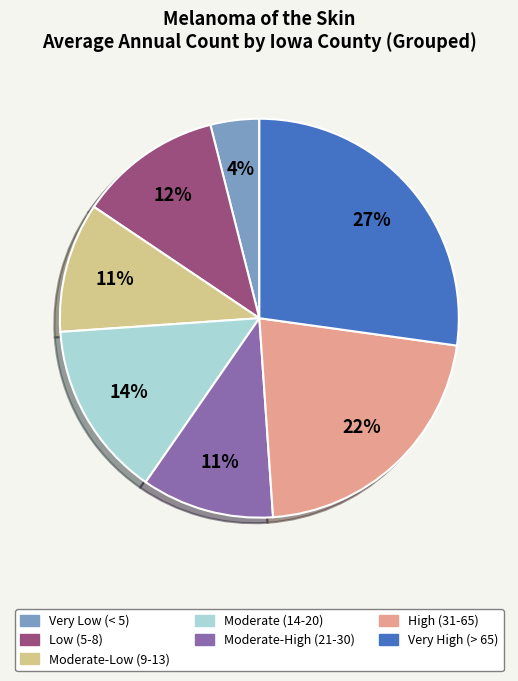

To the nearest percent, what is the difference between the largest and smallest slice percentages?

23%